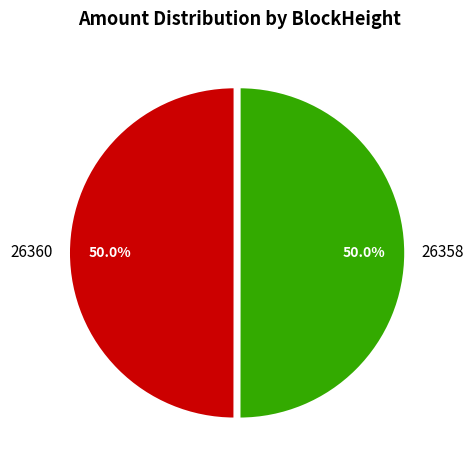

Approximately how many times larger is the value at 26360 compared to 26358?

1.0